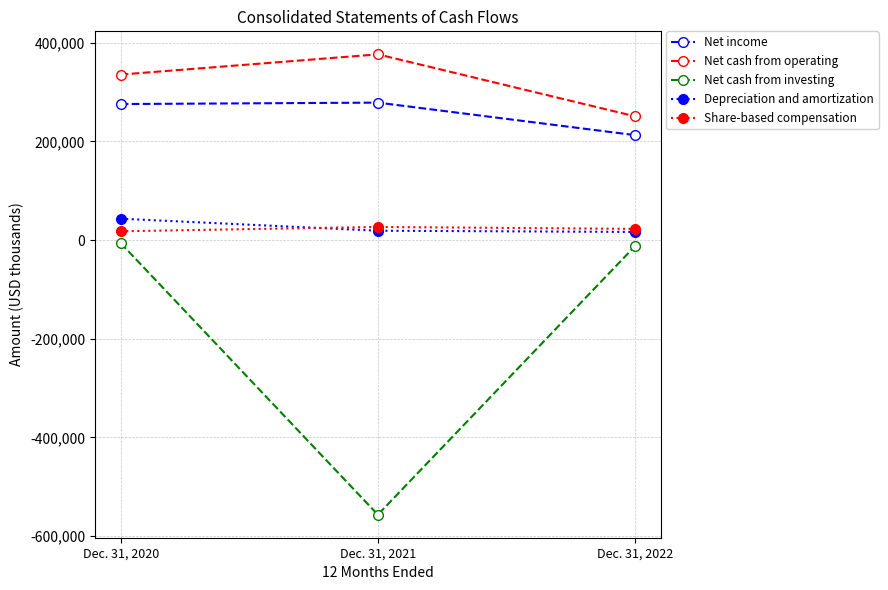

What is the greatest value displayed?

376196